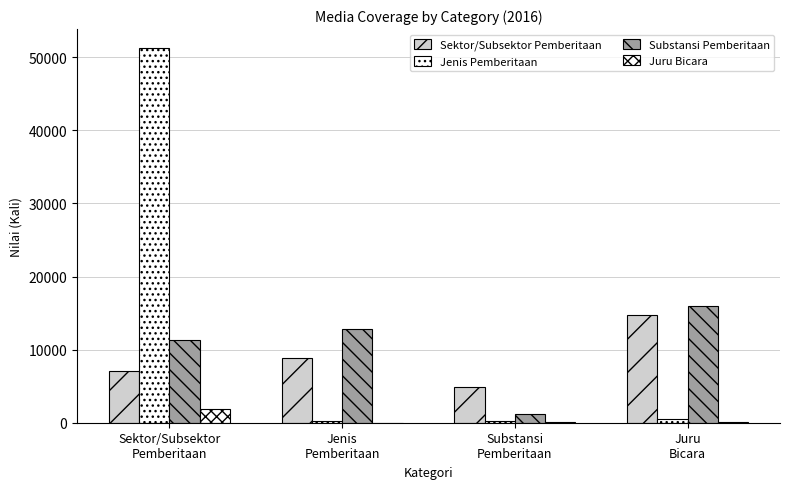

What is the difference between the Sektor/Subsektor Pemberitaan values at Substansi
Pemberitaan and Sektor/Subsektor
Pemberitaan?

2214